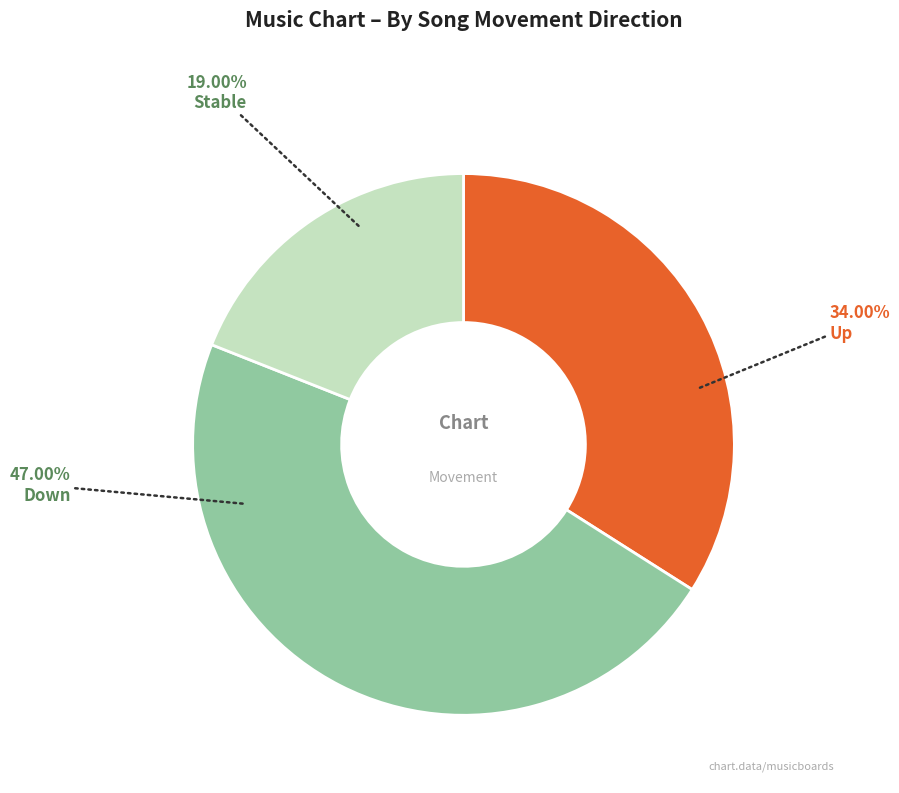

Does any single category account for the majority?

No